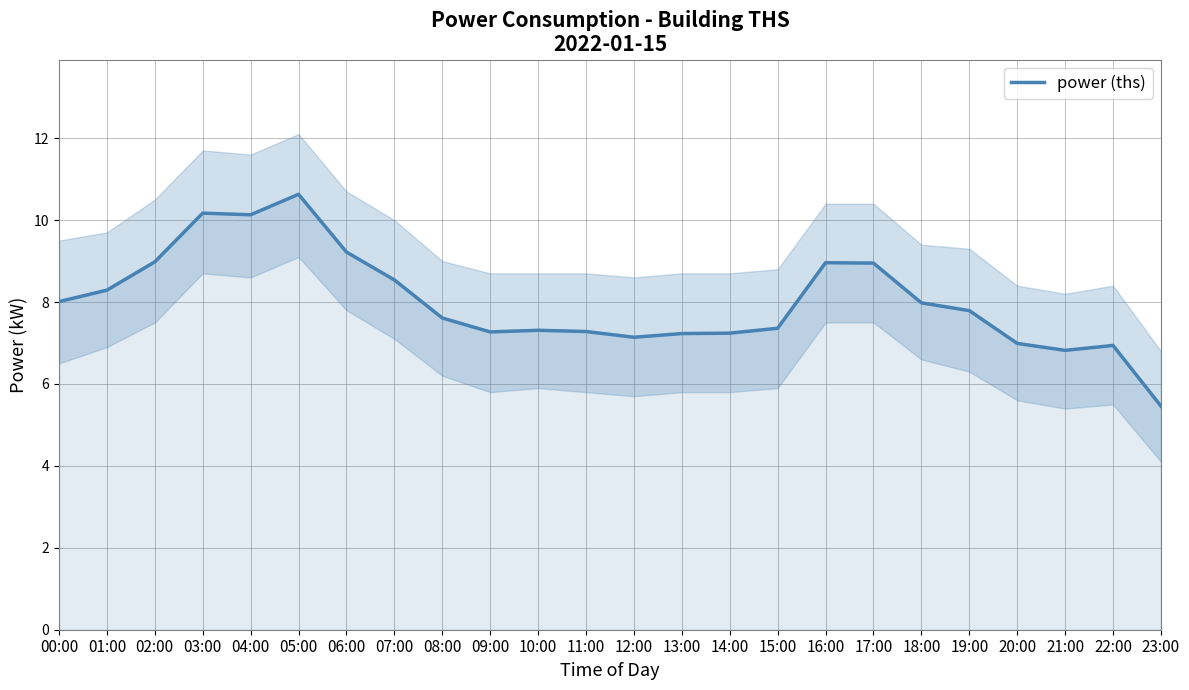

What is the label of the 11th point from the left?

10:00